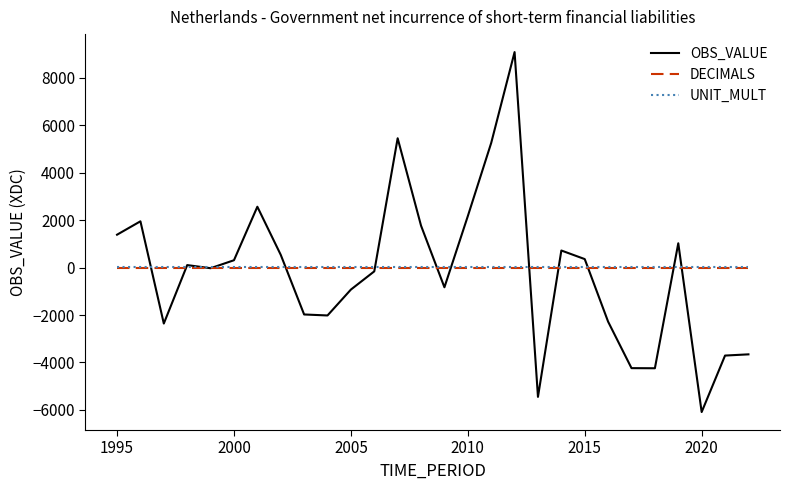

Which series has the largest range (max minus min)?

OBS_VALUE